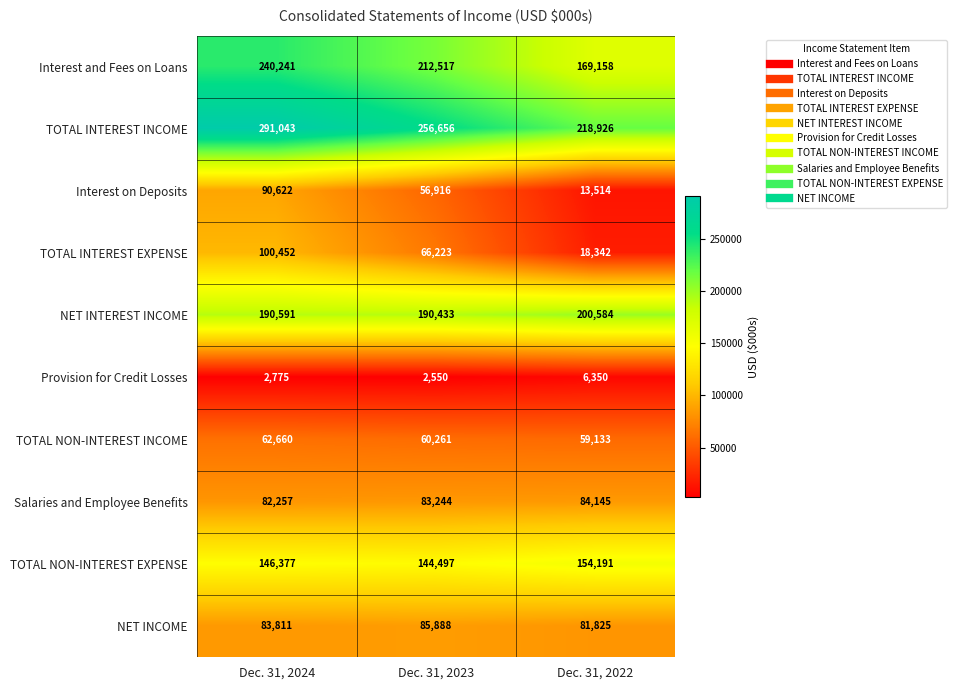

Which series has the largest total across all categories?

TOTAL INTEREST INCOME